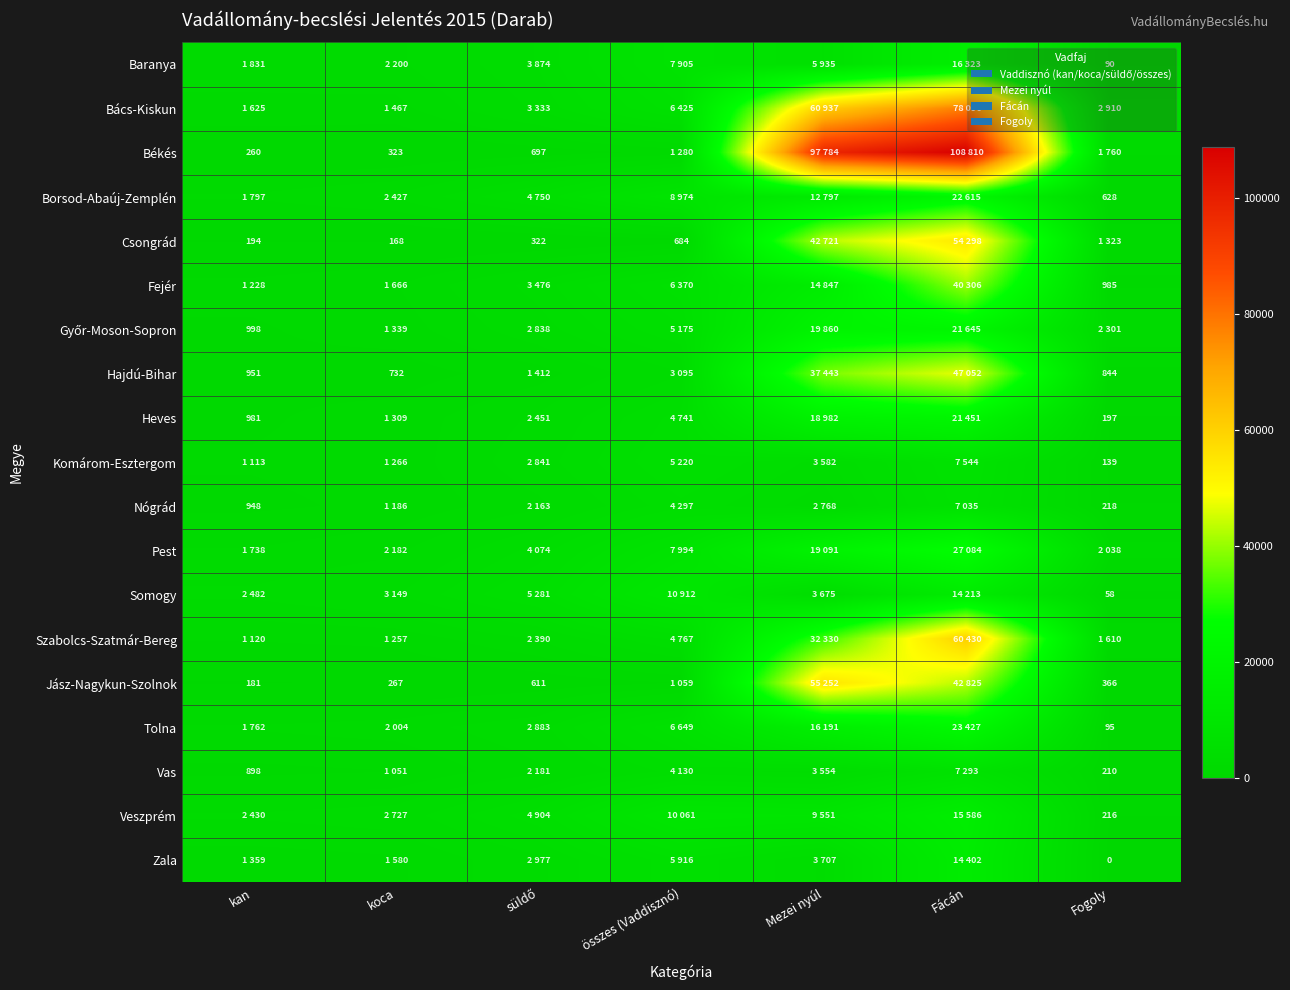

The value of Nógrád at kan is 948. True or false?

True